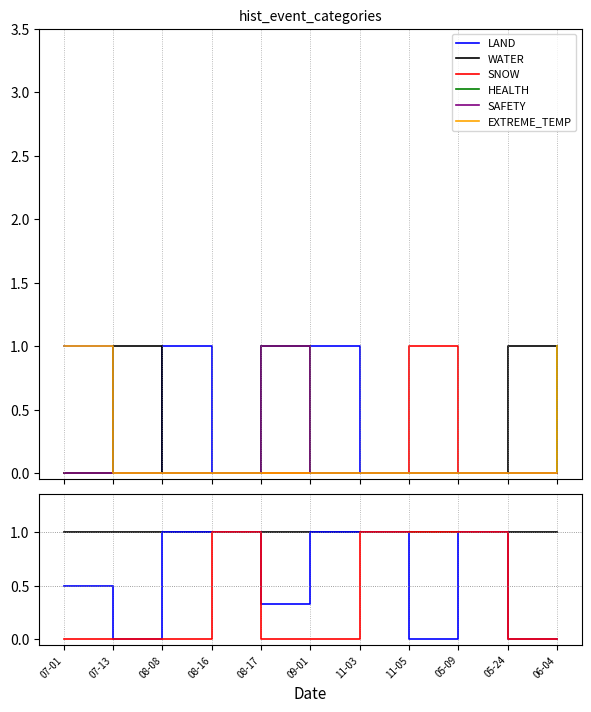

Does the chart display data point markers on the line(s)?

No